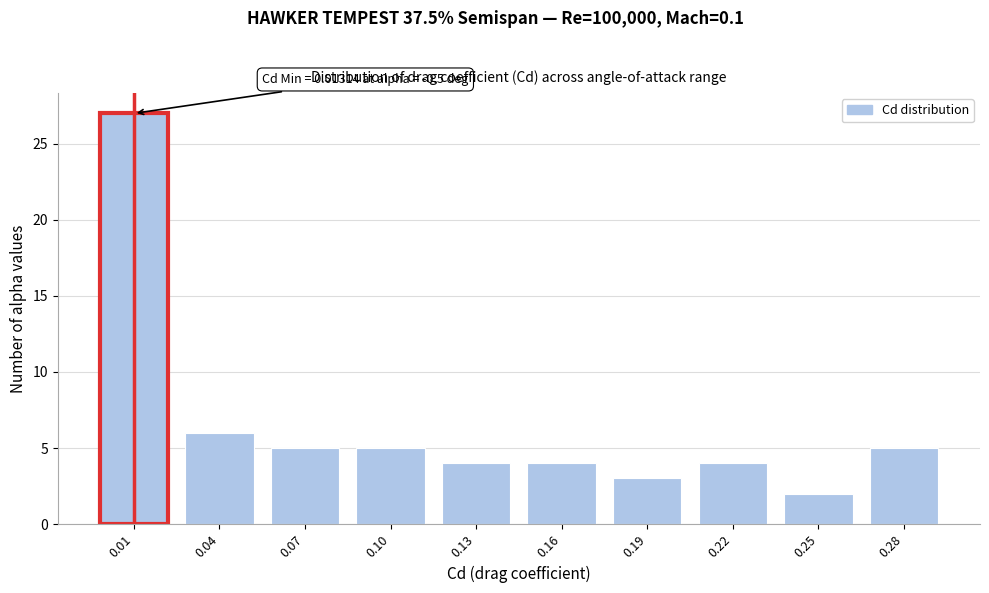

Reading right to left, list all the values displayed in this chart.

5	2	4	3	4	4	5	5	6	27